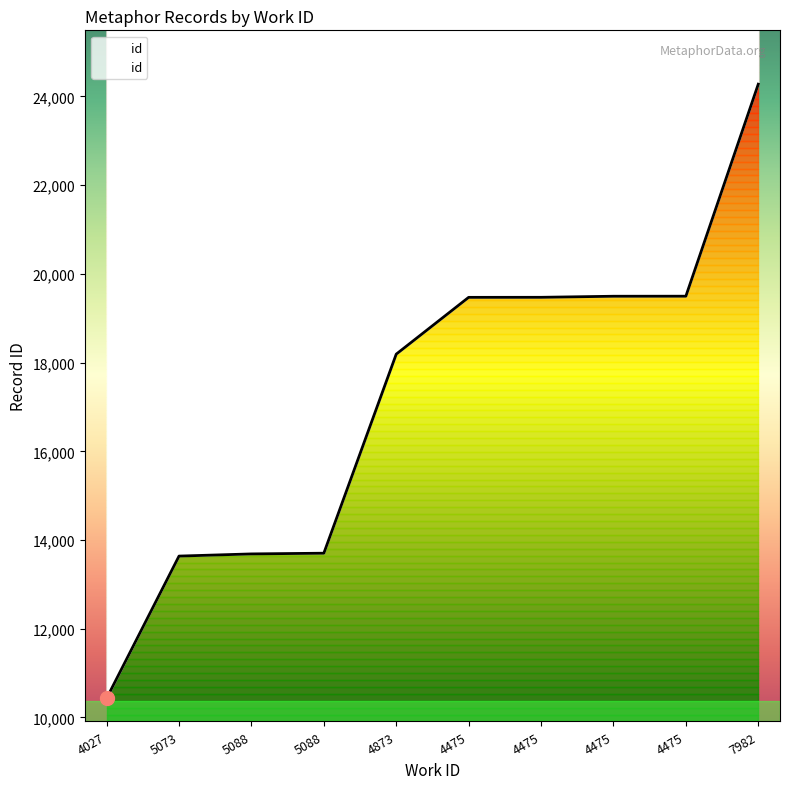

Reading left to right, what are all the values shown in this chart?

4027=10432	5073=13638	5088=13687	5088=13703	4873=18190	4475=19470	4475=19471	4475=19495	4475=19496	7982=24275